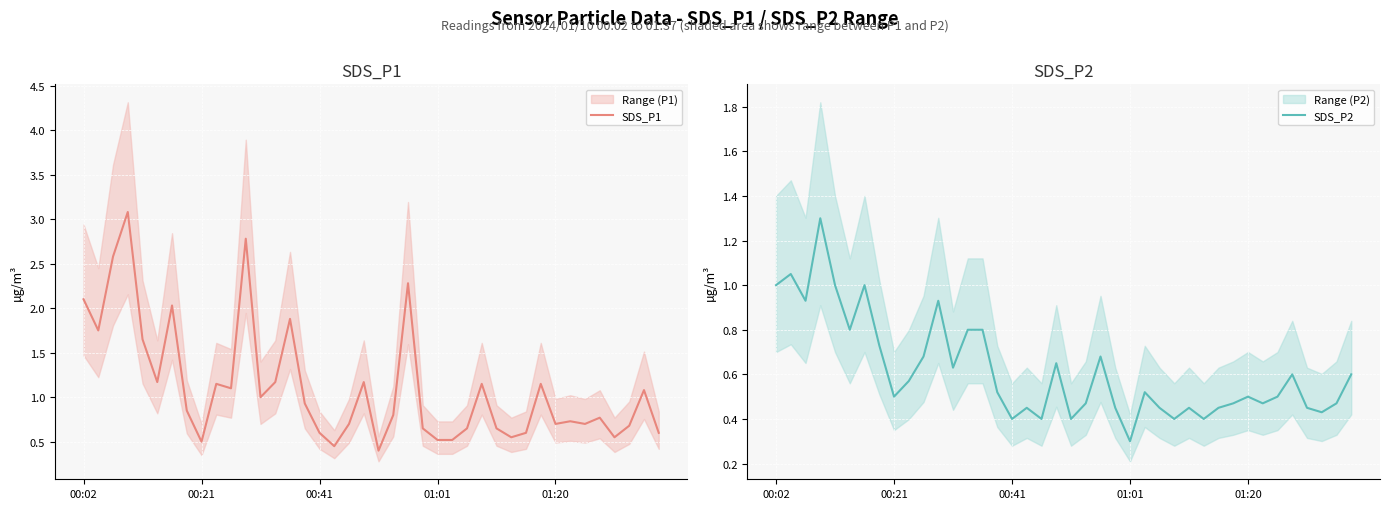

How many lines are shown in the chart?

2